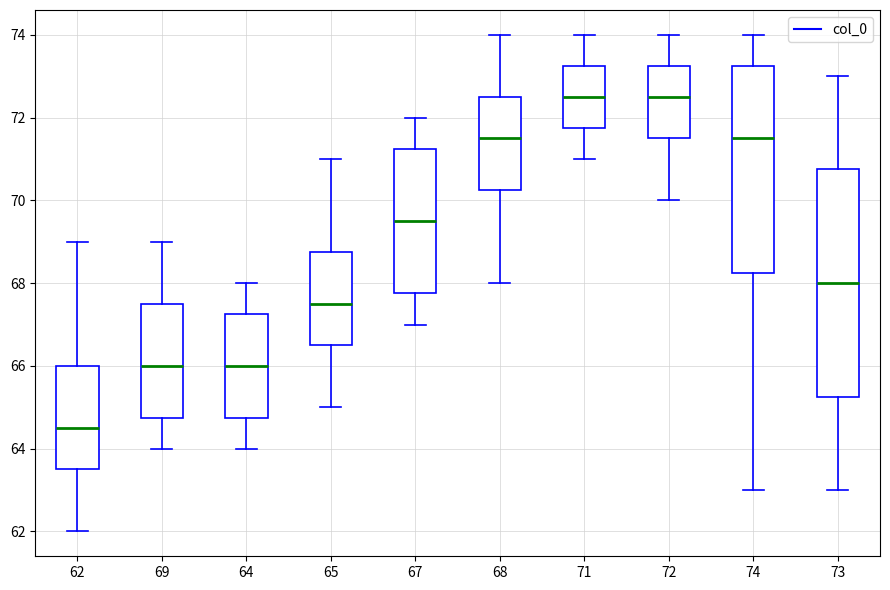

Where does the upper whisker of the box at x = 67 end on the y-axis? The values are not printed on the chart, so give them approximately, as read against the axis.

72.0